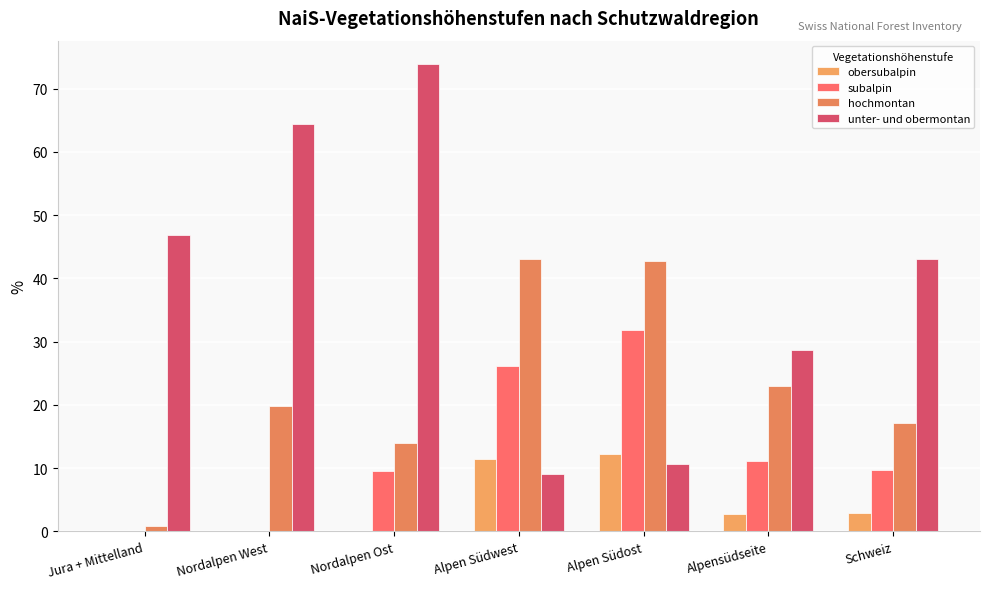

Which series changed the most between Nordalpen West and Nordalpen Ost?

subalpin